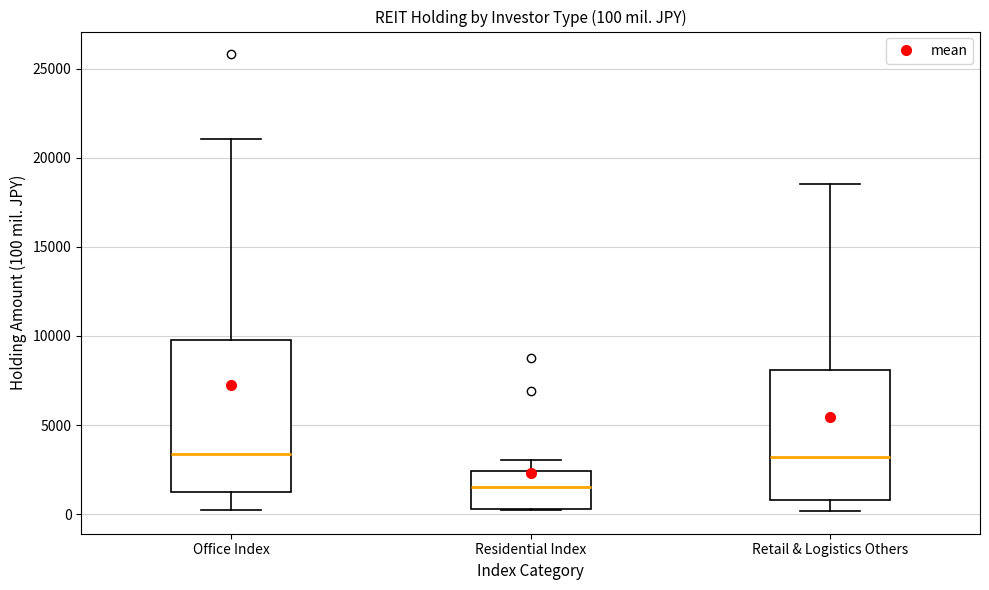

Which box is the tallest, from its lower edge to its upper edge?

Office Index